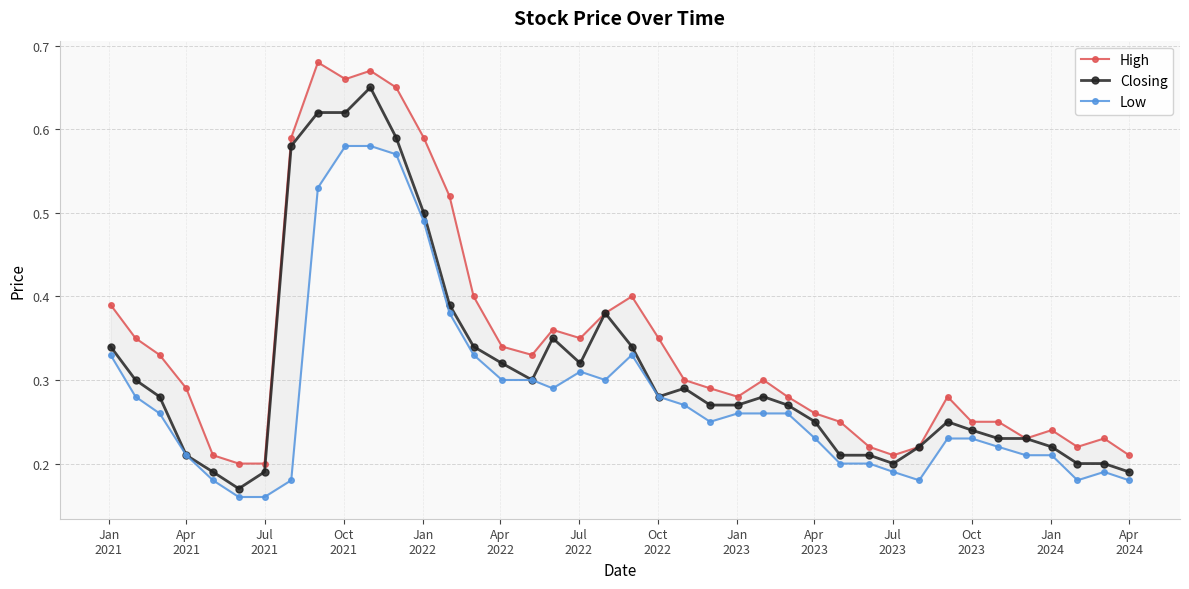

How many Closing values are between 0 and 1?

40